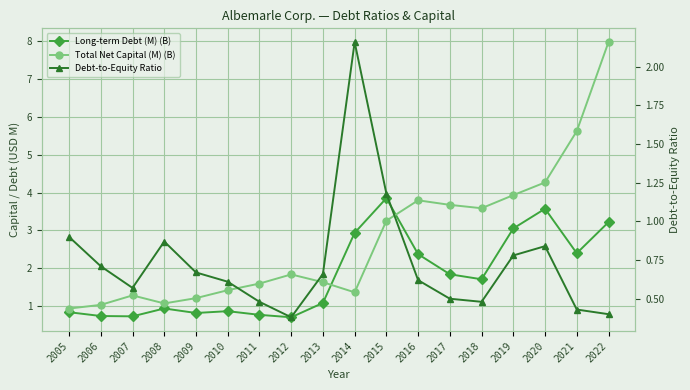

Is this an area chart (filled region under the line)?

No